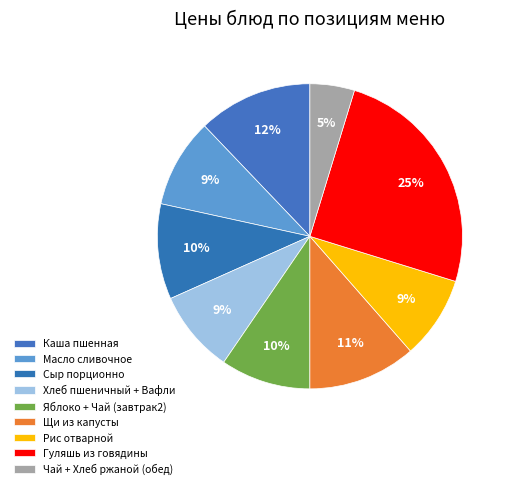

Count the number of slices in the pie.

9